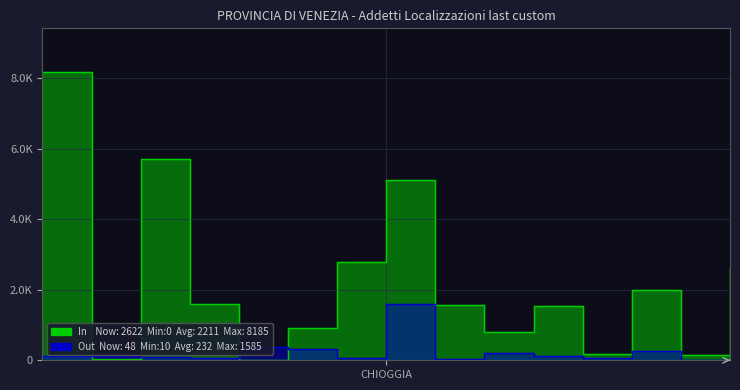

Does the chart display data point markers on the line(s)?

No